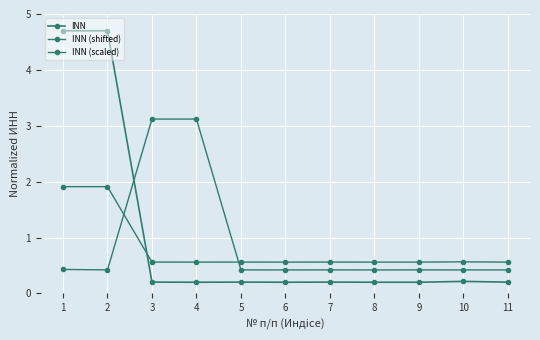

At which category does INN (shifted) reach its first local valley?

2